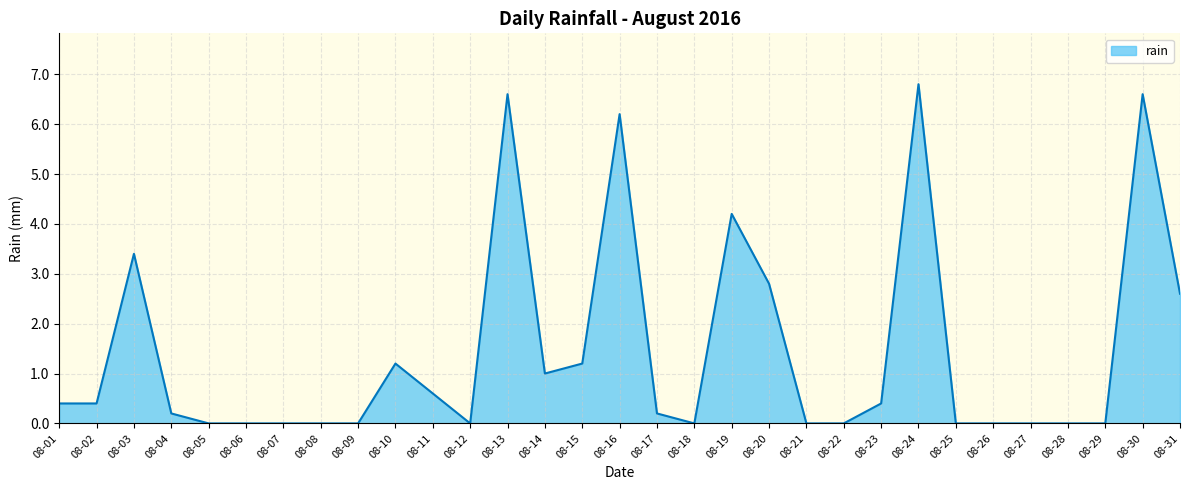

Where is the data nearest to the value 3?

08-20